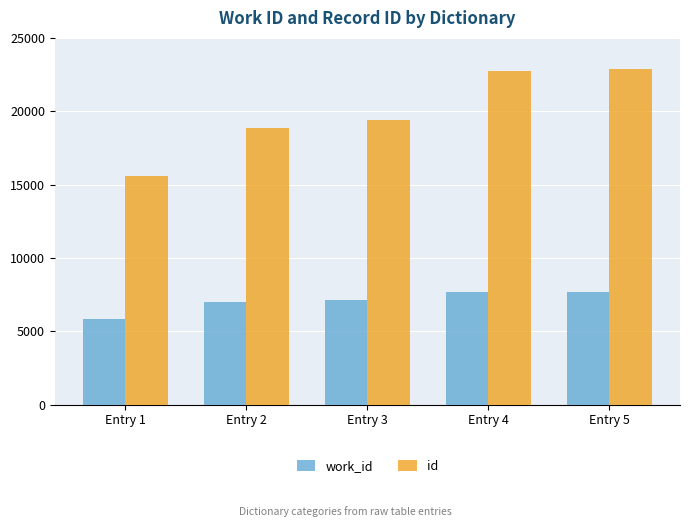

Does the chart contain any negative values?

No